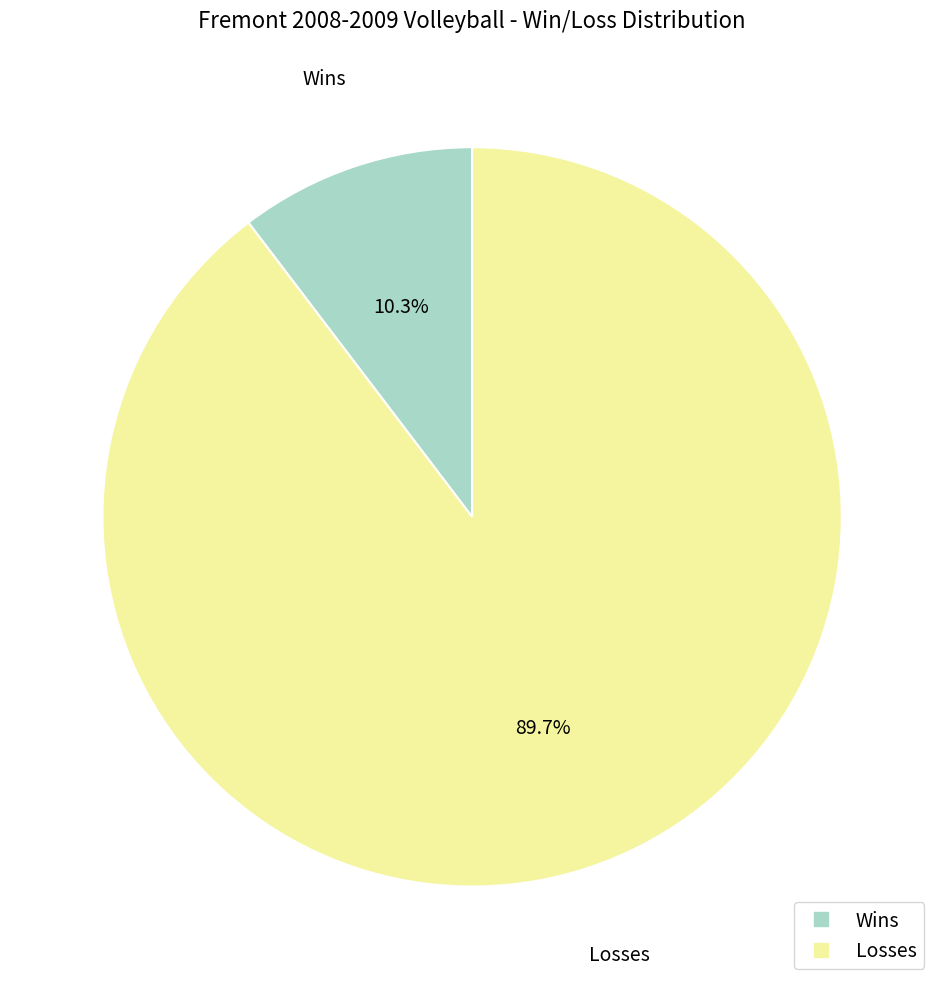

The Wins slice represents 10% of the pie. True or false?

True